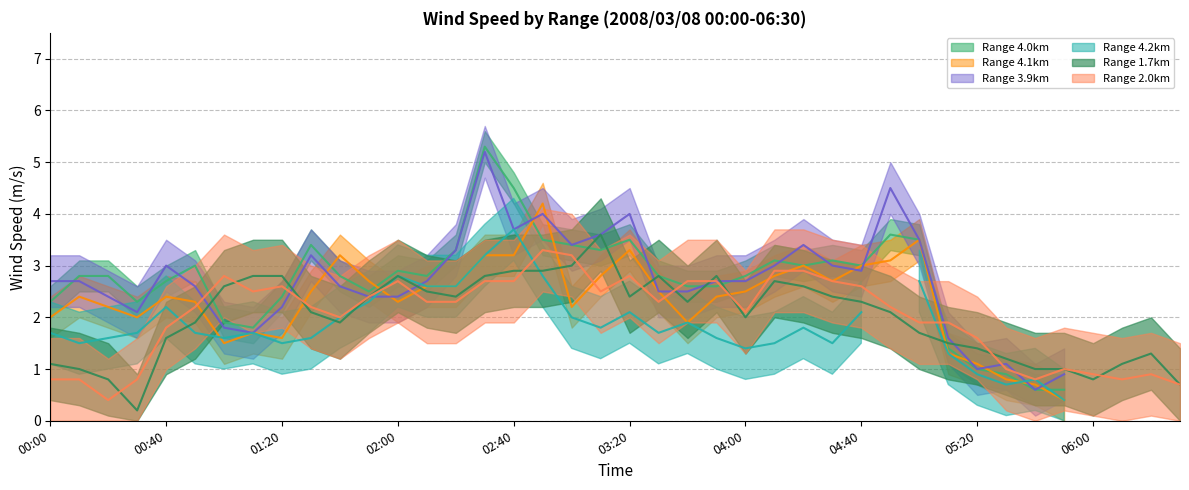

At how many categories does at least one series exceed 5?

1